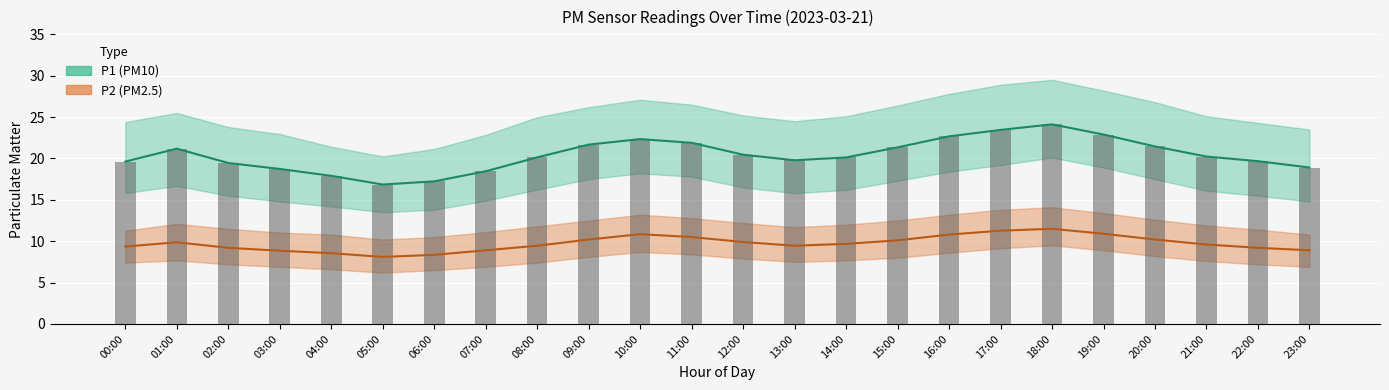

At which category is the sum across all series the highest?

18:00